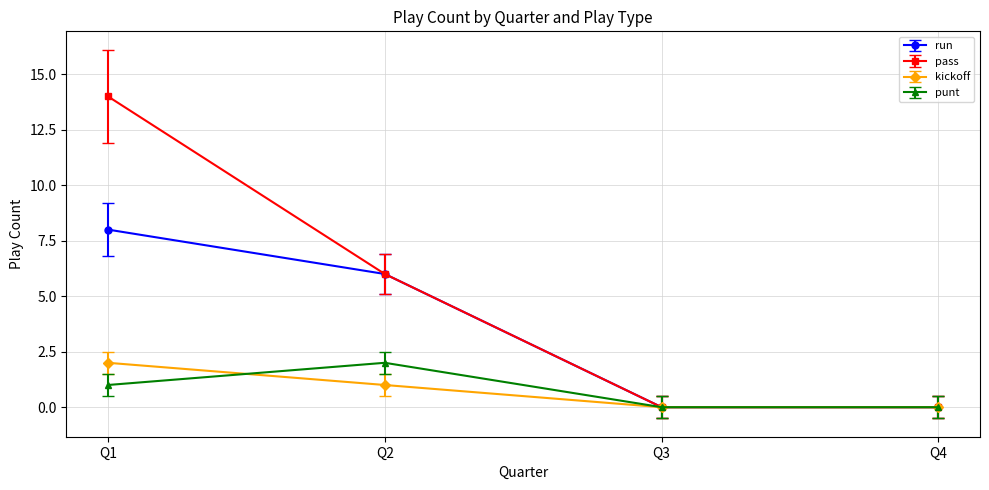

At how many categories does at least one series exceed 3?

2